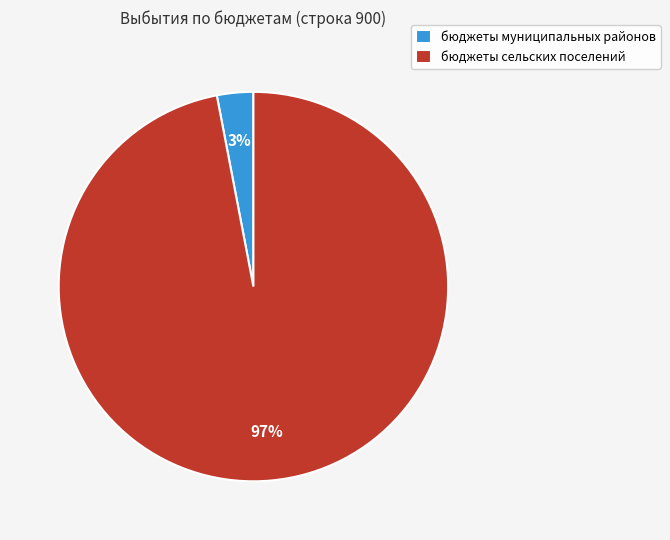

How many segments does this pie chart have?

2